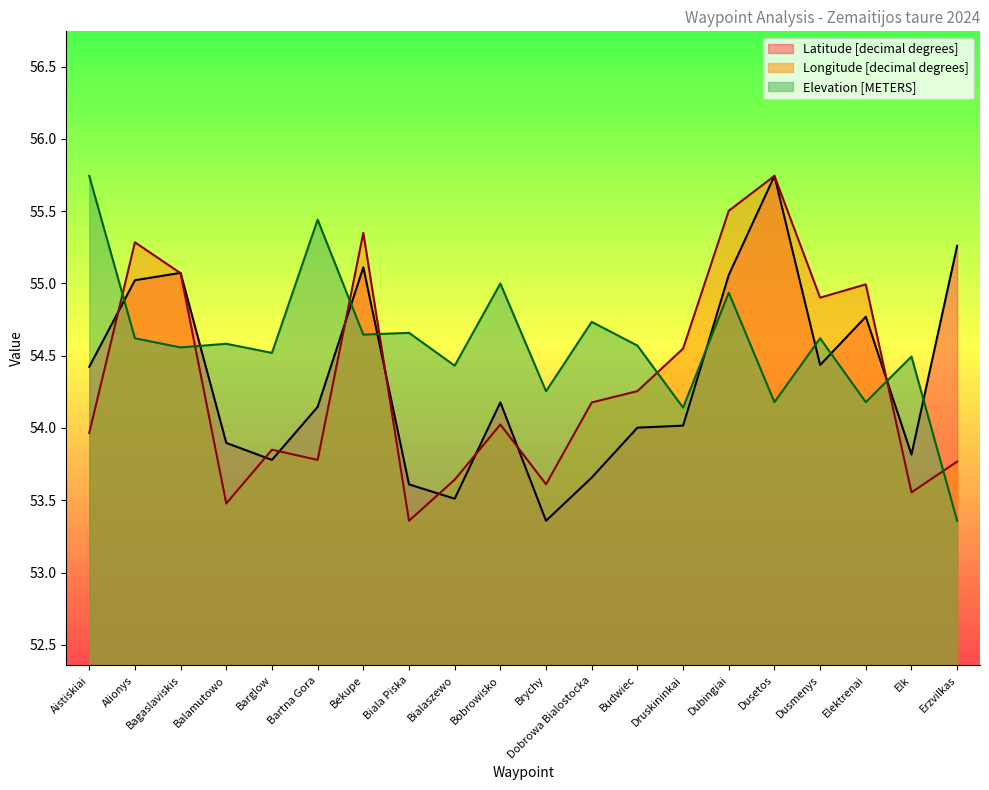

The value of Latitude [decimal degrees] at Budwiec is 54.0. True or false?

True